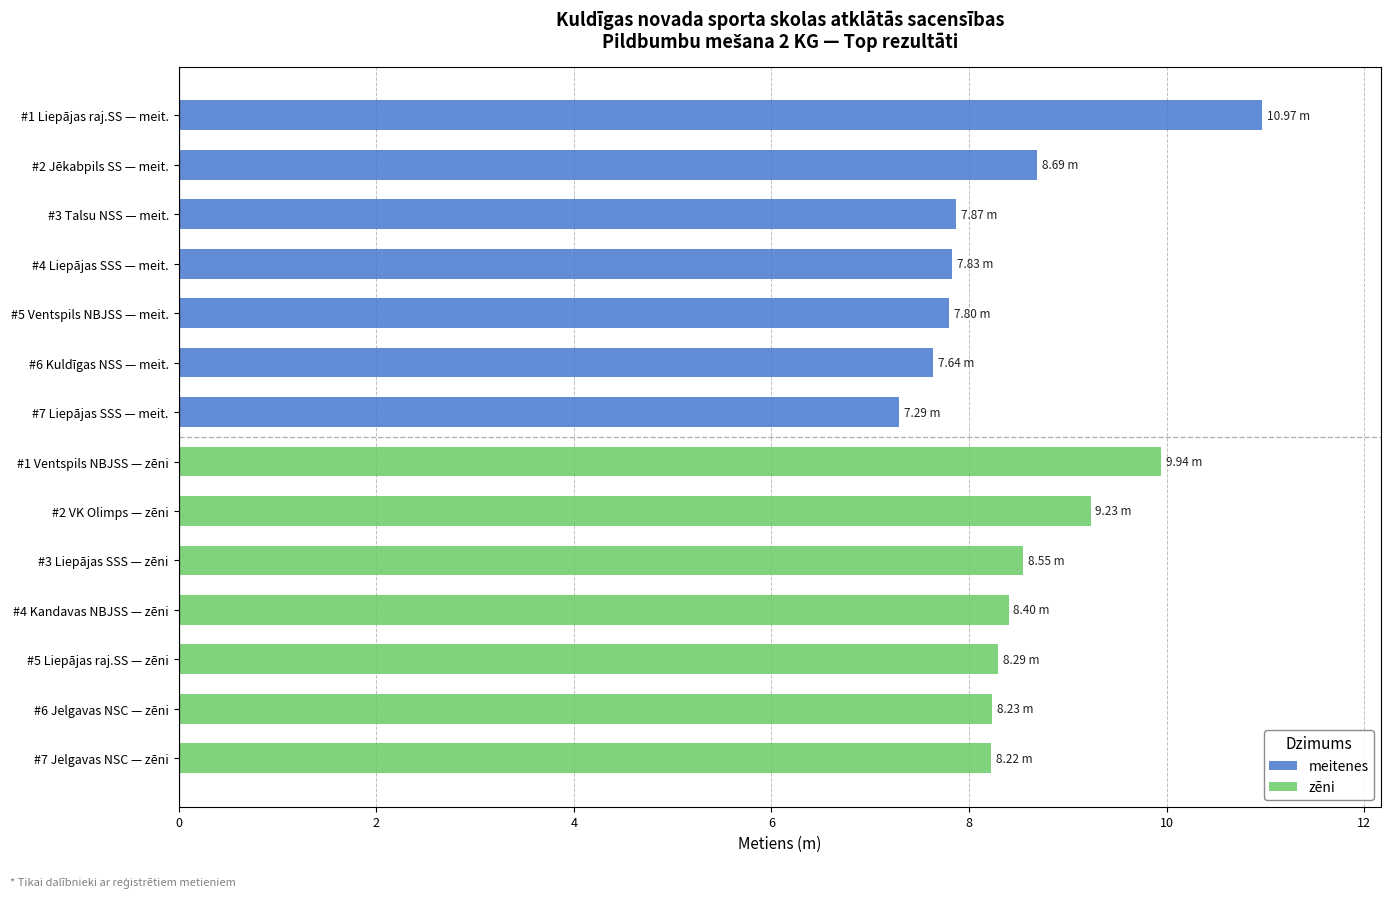

What is the value of the meitenes bar at the 3rd from the left?

7.9